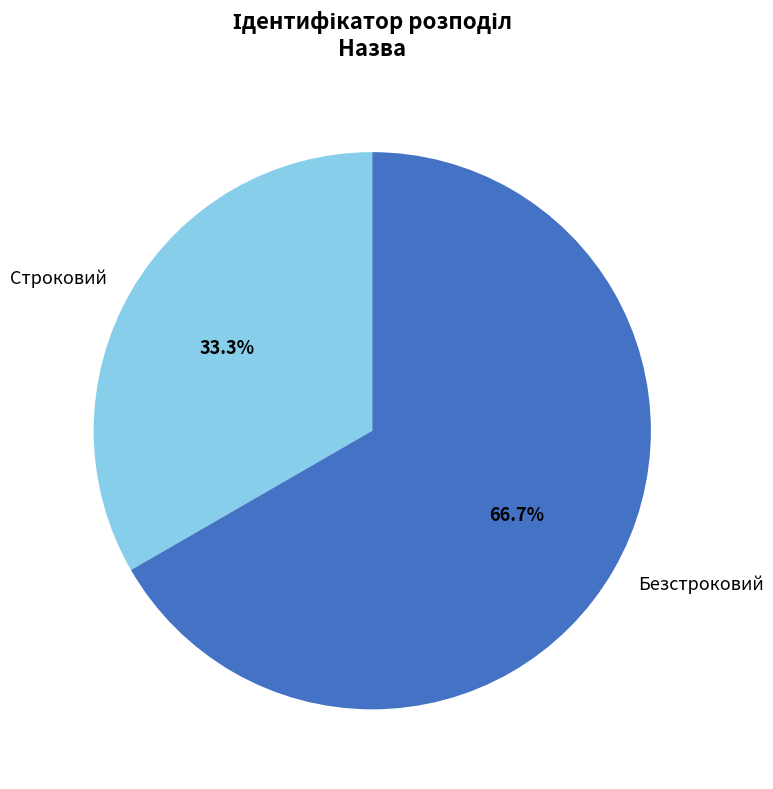

Which slice is the largest?

Безстроковий